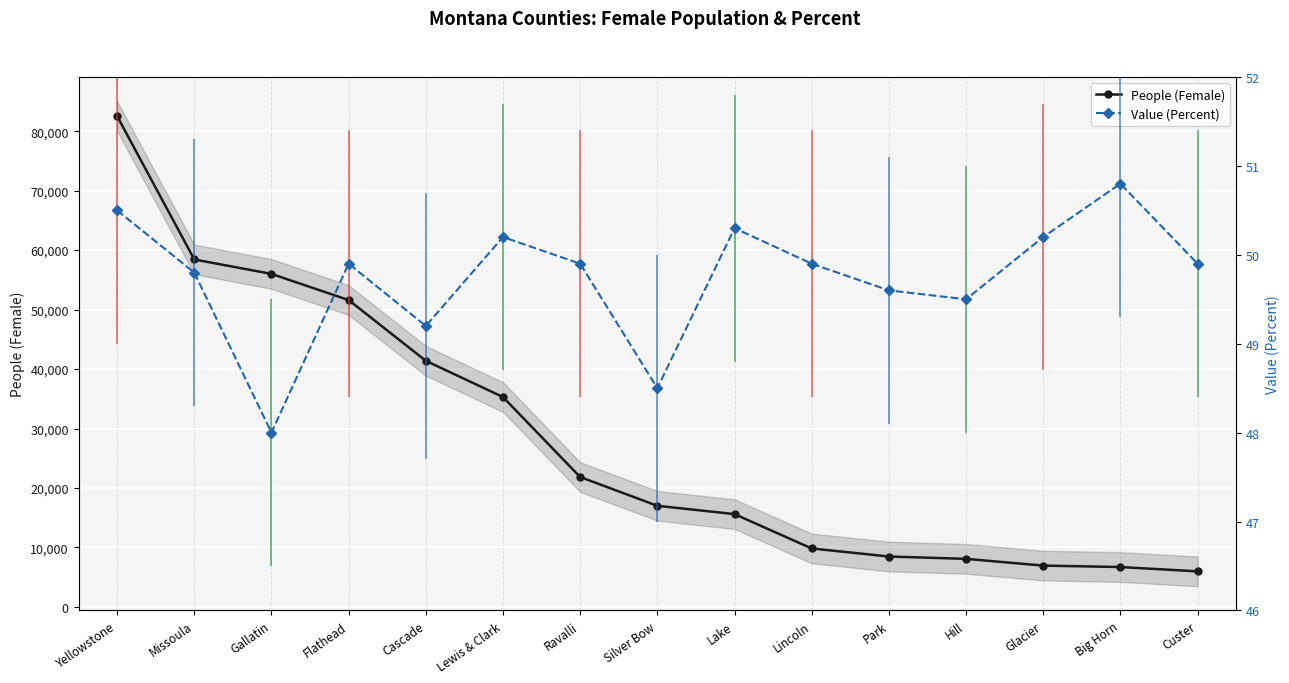

What is the difference between the highest and lowest values at Missoula?

58381.2